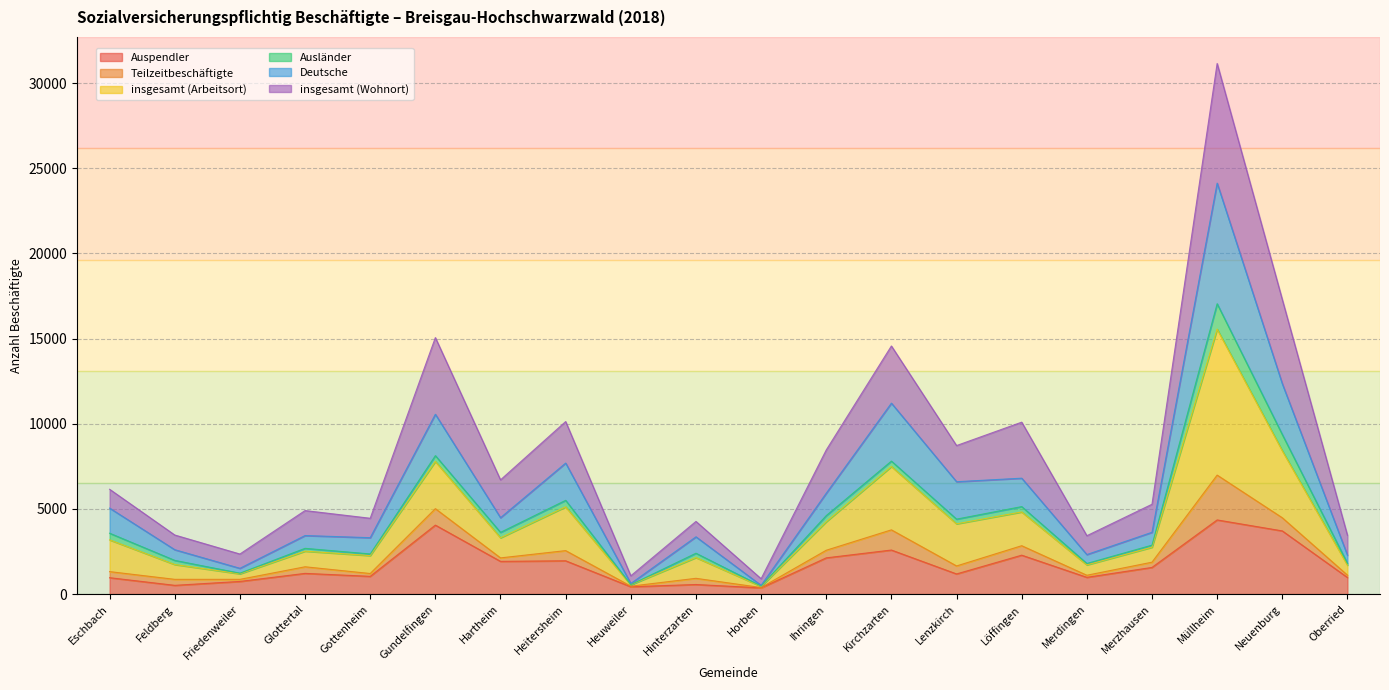

What is the highest value of the Auspendler series?

4353